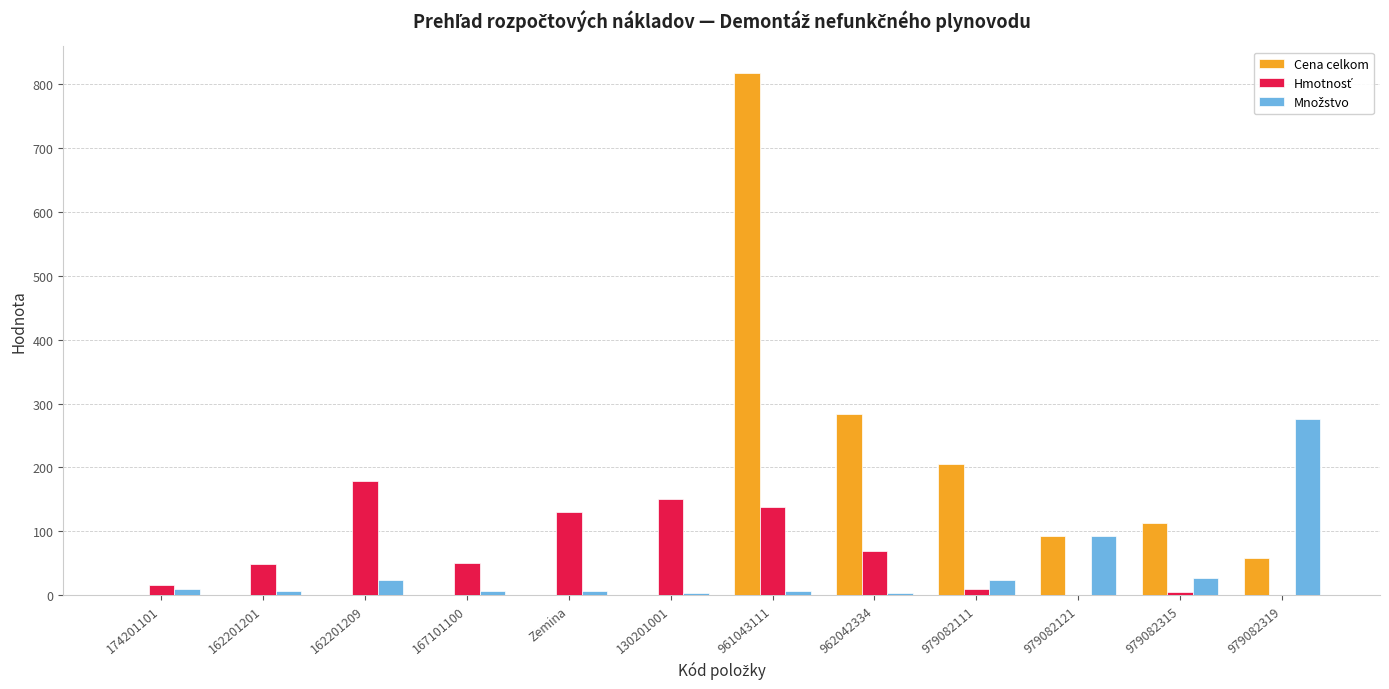

Which series has the largest total across all categories?

Cena celkom